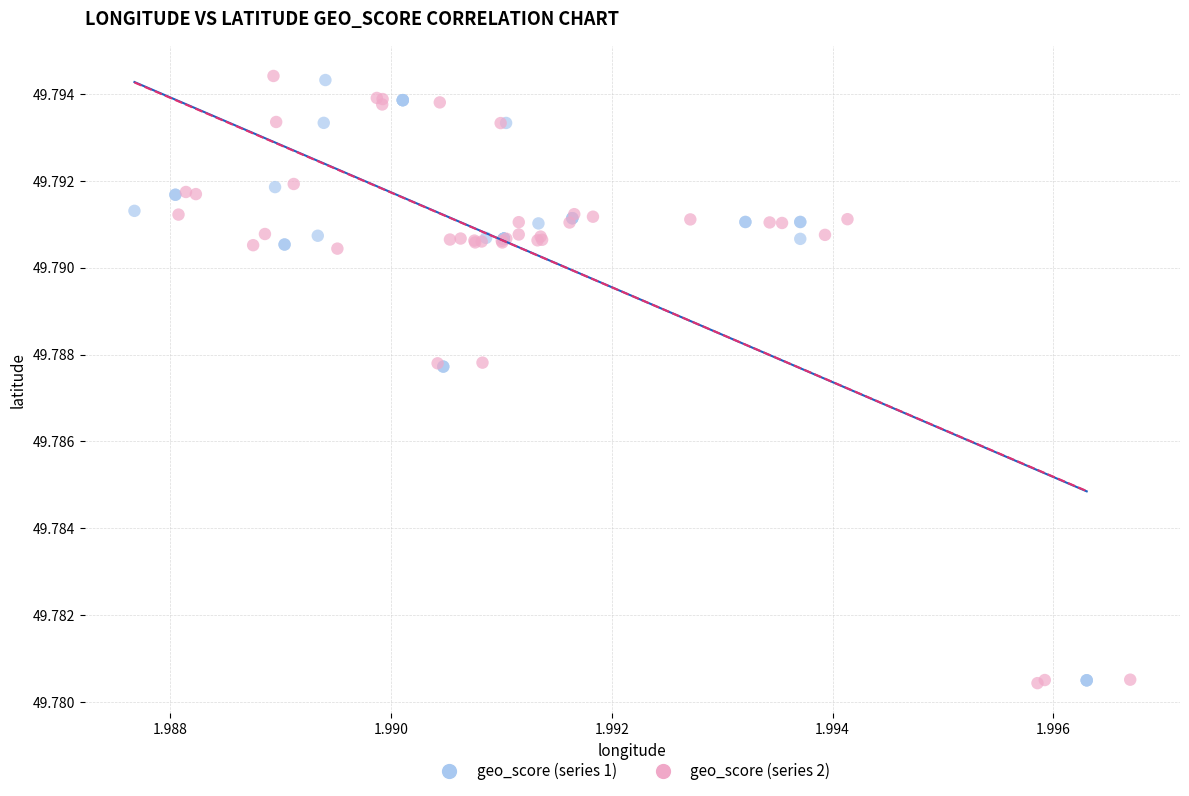

What are all the series names shown in the legend?

geo_score (series 1), geo_score (series 2)